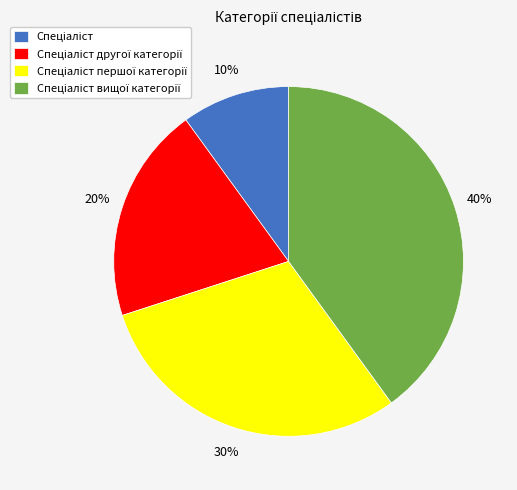

To the nearest percent, what is the difference between the largest and smallest slice percentages?

30%